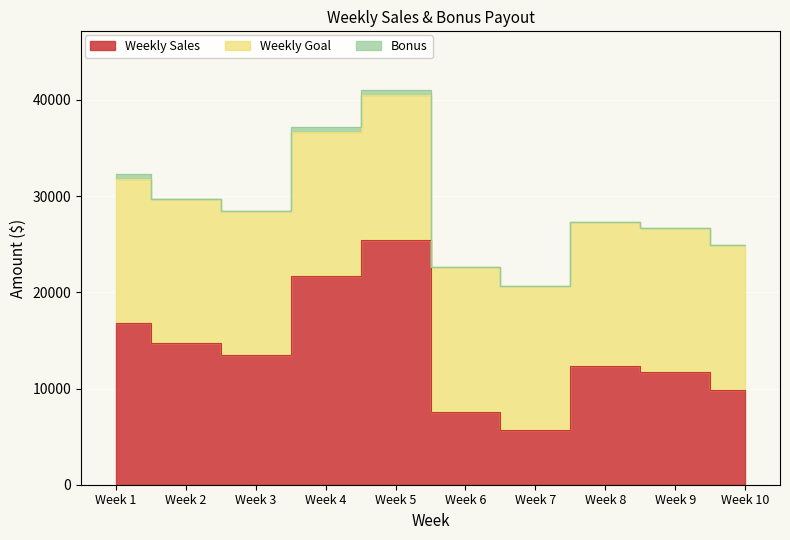

What is the value of the Weekly Sales point at the 4th from the left?

21689.5